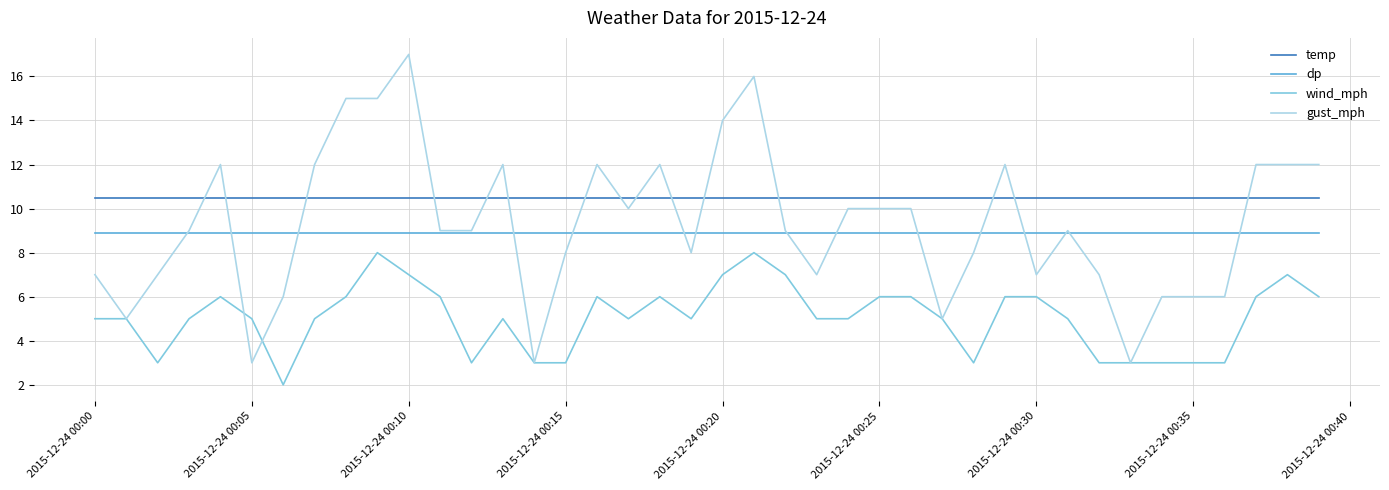

How many lines are shown in the chart?

4